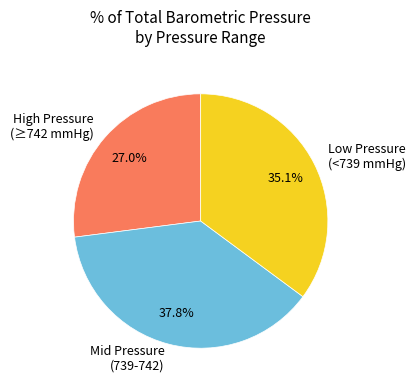

Approximately how many times larger is the value at Low Pressure (<739 mmHg) compared to High Pressure (≥742 mmHg)?

1.3